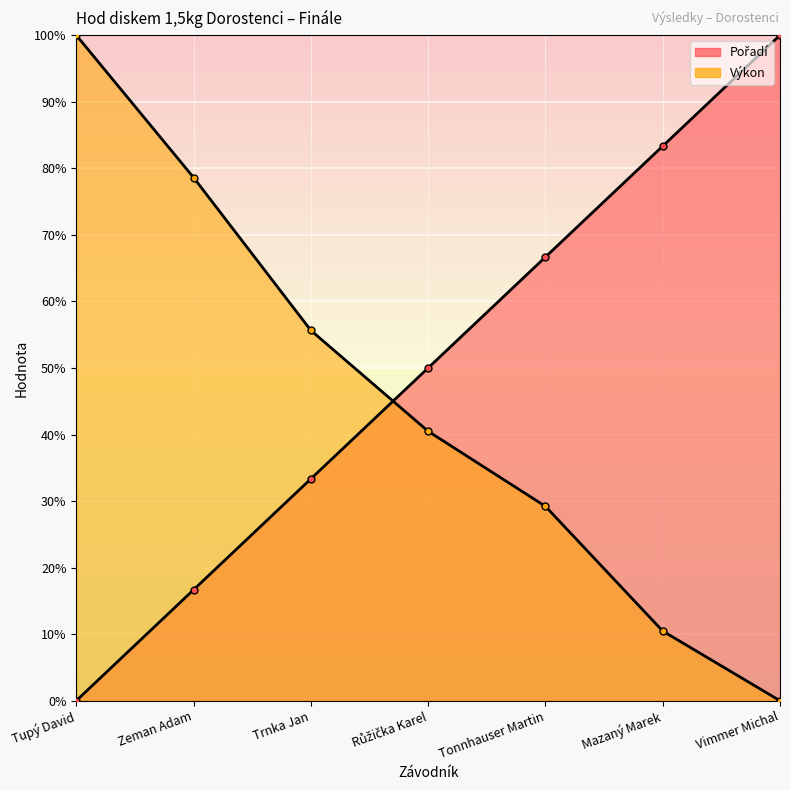

Which series changed the most between Tupý David and Tonnhauser Martin?

Výkon